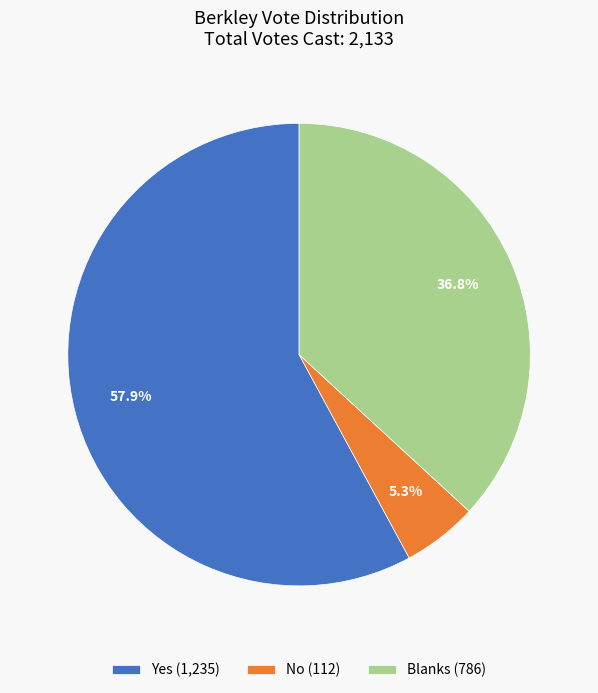

What is the largest slice in the pie chart?

Yes